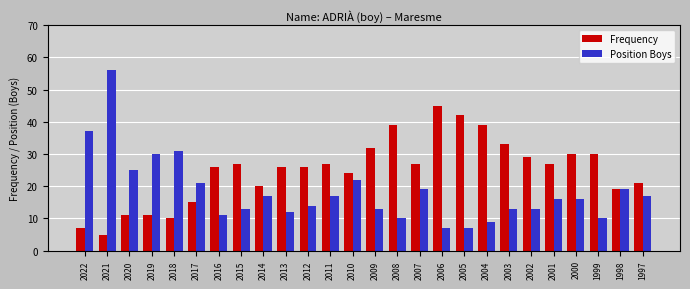

Reading left to right, what are all the values shown in this chart?

Frequency: 2022=7	2021=5	2020=11	2019=11	2018=10	2017=15	2016=26	2015=27	2014=20	2013=26	2012=26	2011=27	2010=24	2009=32	2008=39	2007=27	2006=45	2005=42	2004=39	2003=33	2002=29	2001=27	2000=30	1999=30	1998=19	1997=21
Position Boys: 2022=37	2021=56	2020=25	2019=30	2018=31	2017=21	2016=11	2015=13	2014=17	2013=12	2012=14	2011=17	2010=22	2009=13	2008=10	2007=19	2006=7	2005=7	2004=9	2003=13	2002=13	2001=16	2000=16	1999=10	1998=19	1997=17